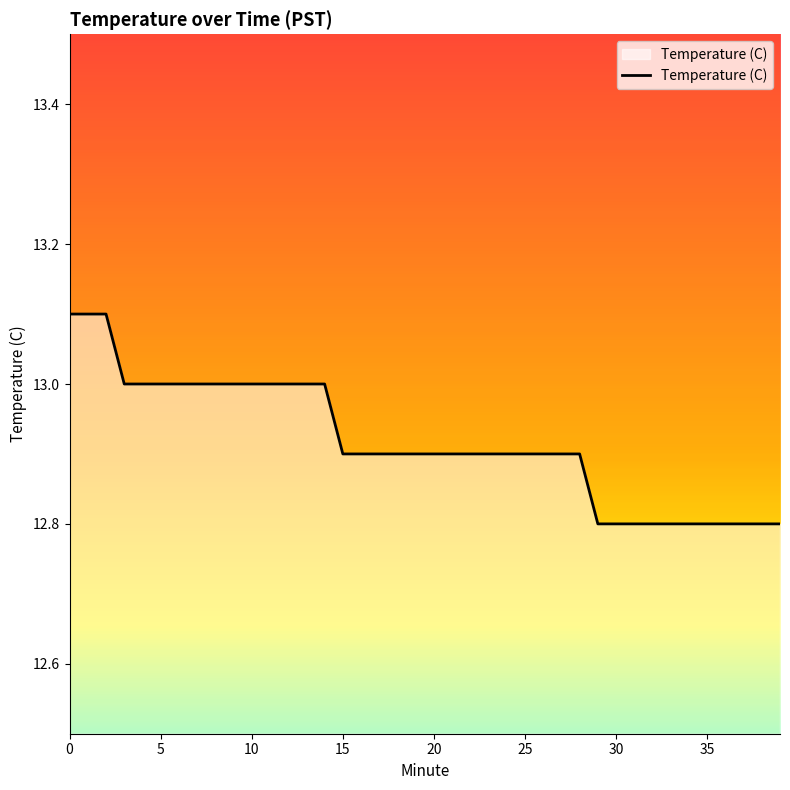

What is the difference between the maximum and minimum values?

0.3